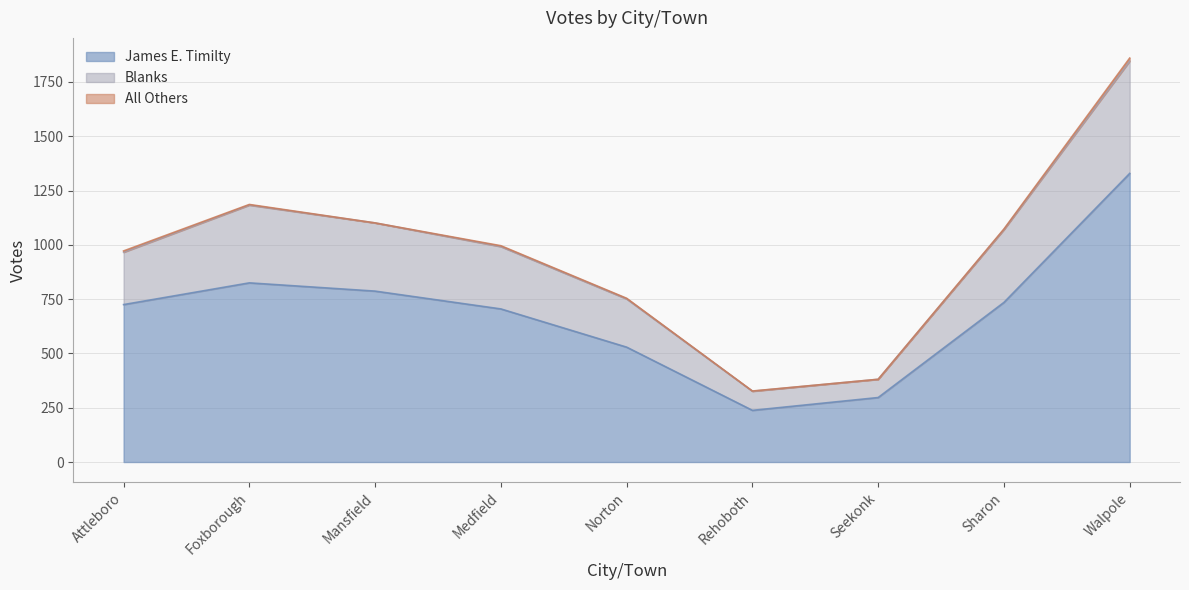

True or false: James E. Timilty has a value of 1045 at Medfield.

False